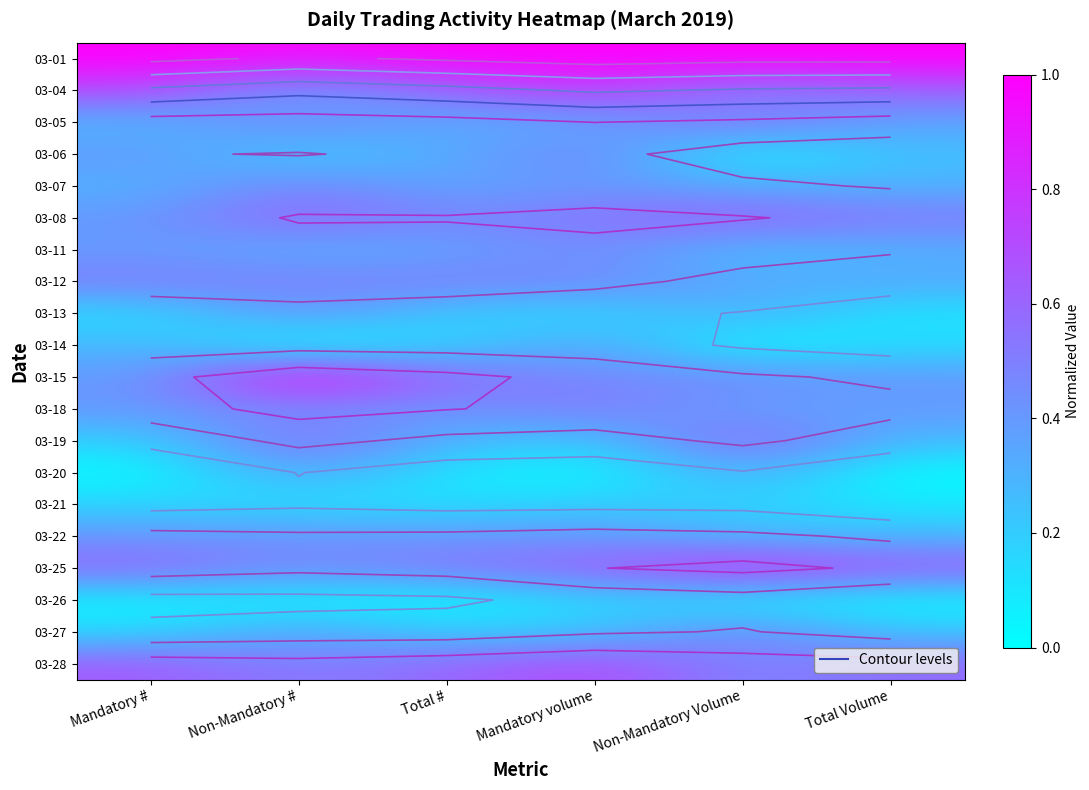

What is the greatest value displayed?

1.0